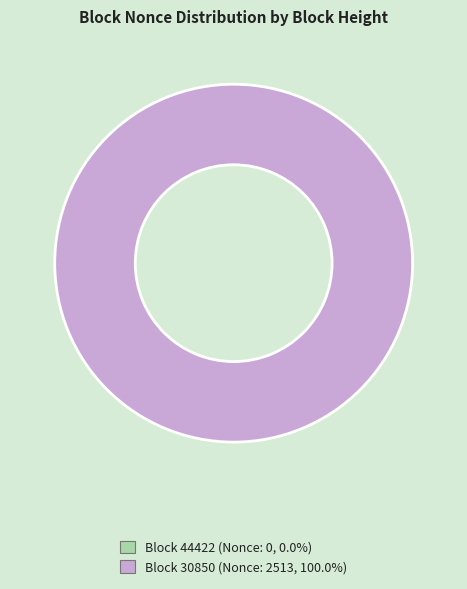

How many slices are in this pie chart?

1